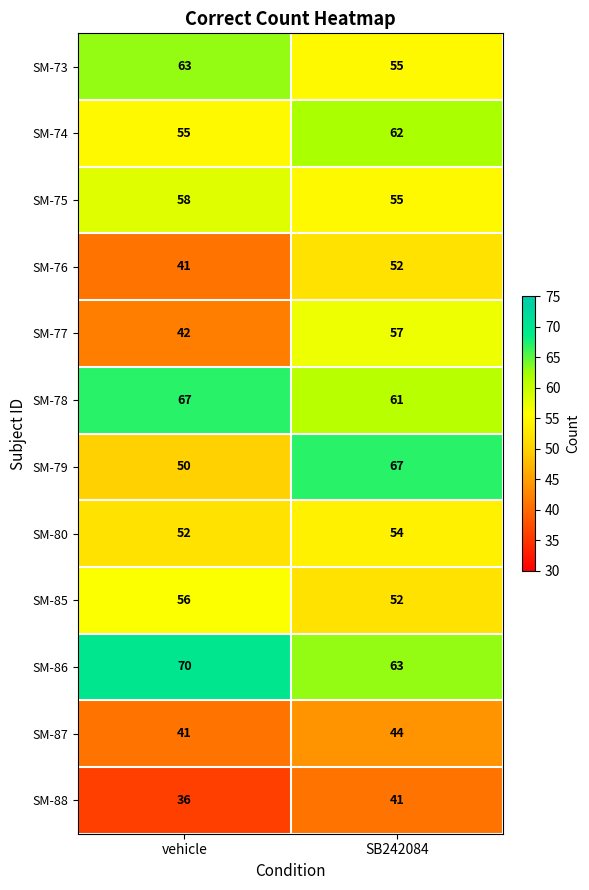

How many distinct data groups are displayed?

12